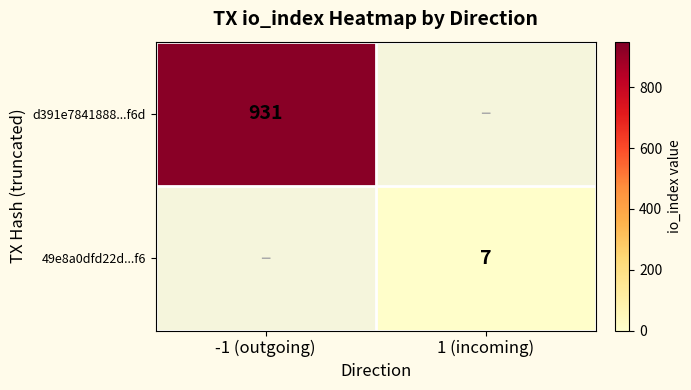

Which category has the lowest value across all series?

1 (incoming)